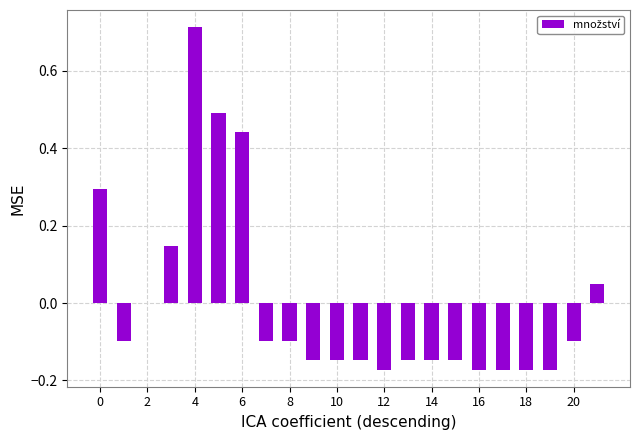

What is the greatest value displayed?

0.7